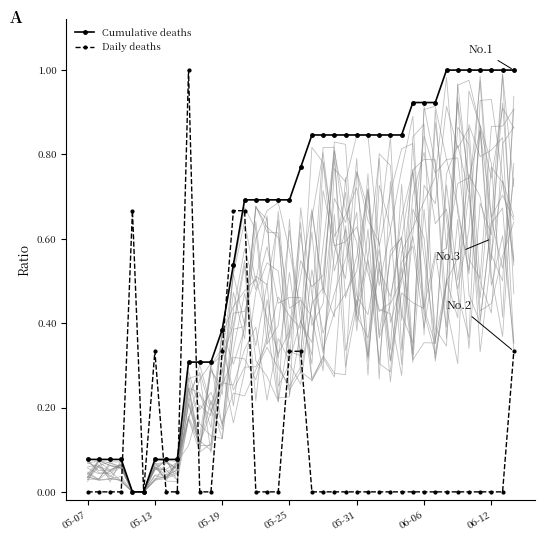

Which series ends up on top after the final intersection of Cumulative deaths and Daily deaths?

Cumulative deaths